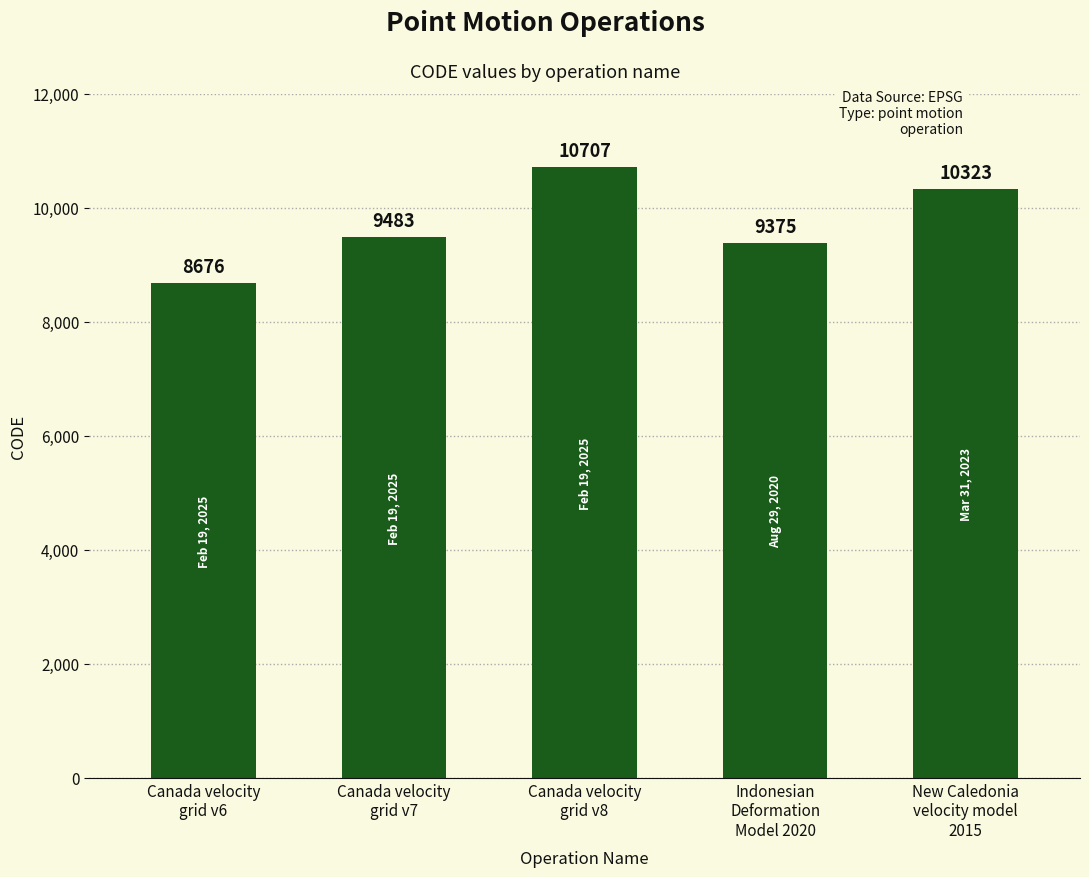

What is the minimum value shown in the chart?

8676